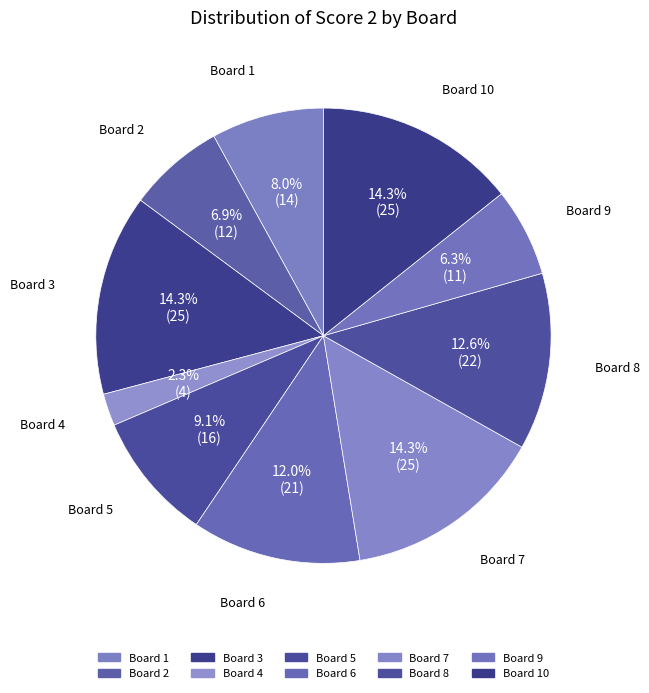

How many slices are in this pie chart?

10